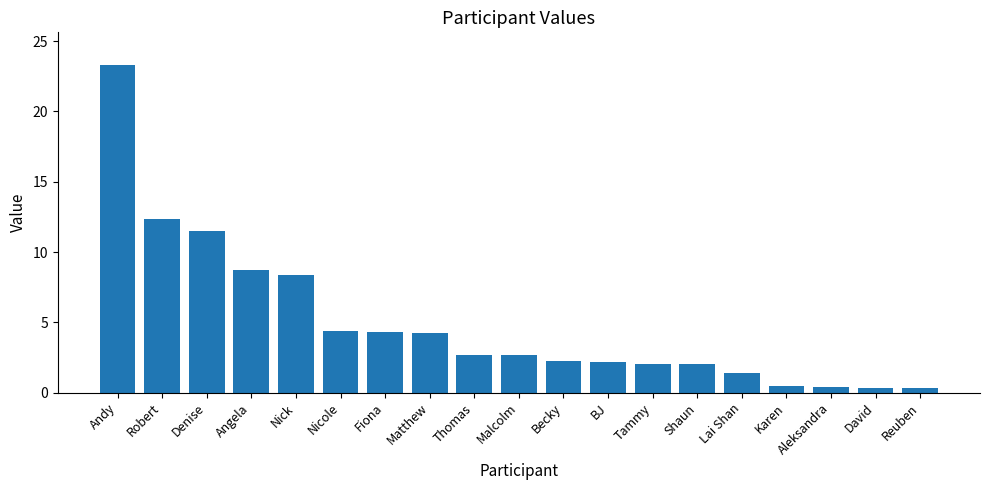

What is the smallest value displayed?

0.3